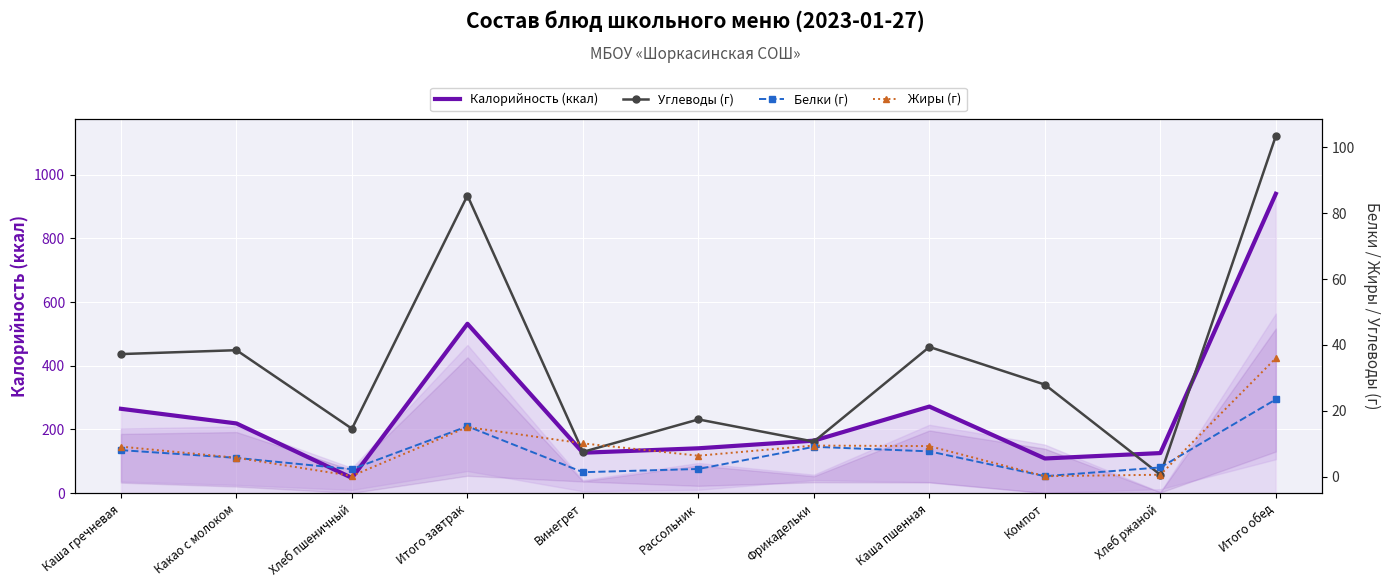

What is the label of the 4th point from the left?

Итого завтрак